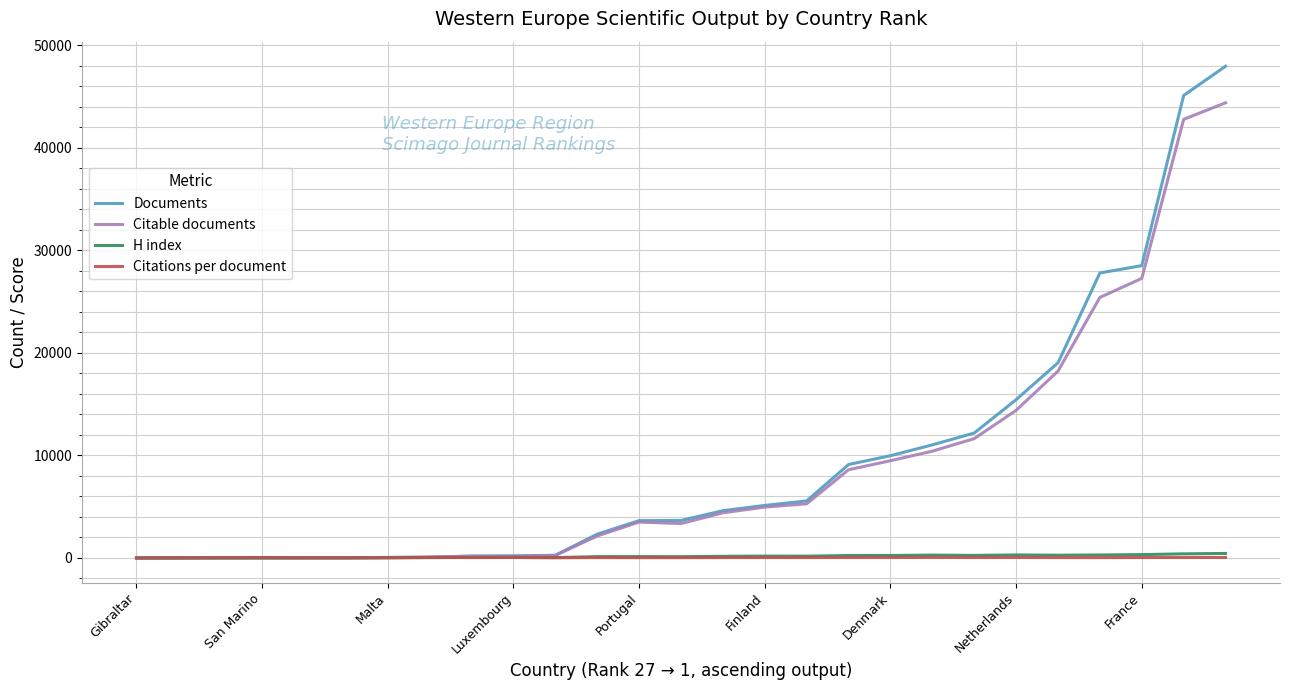

What is the highest value of the Documents series?

47939.0